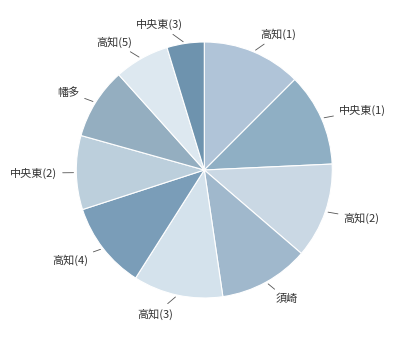

Approximately how many times larger is the value at 中央東(1) compared to 中央東(2)?

1.3